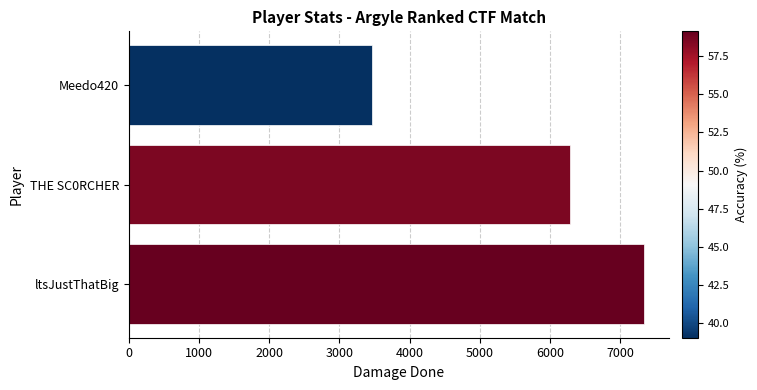

List the labels in order of value, largest first.

ltsJustThatBig, THE SC0RCHER, Meedo420